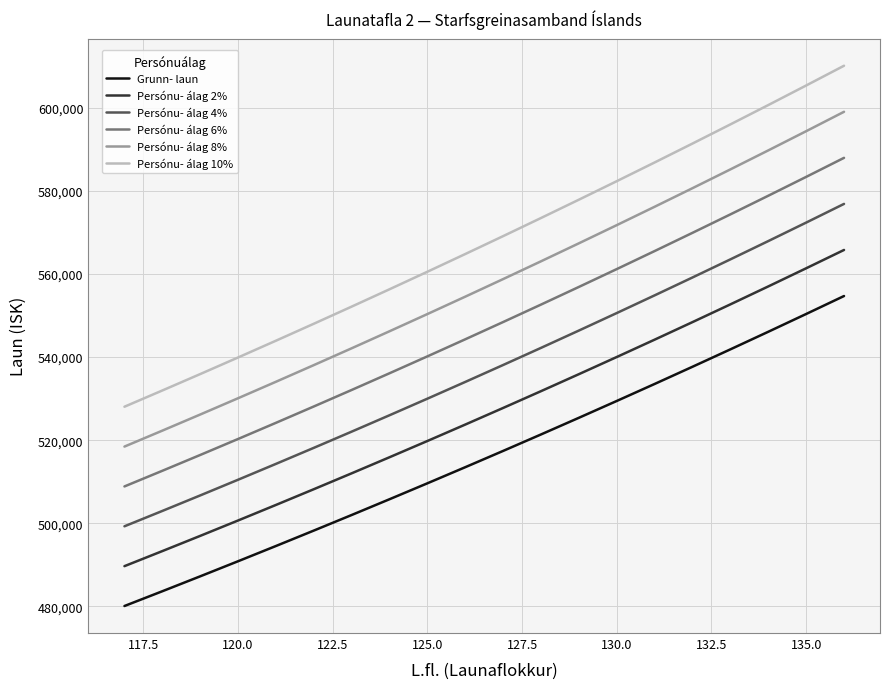

List the series in order of their peak value, highest first.

Persónu- álag 10%, Persónu- álag 8%, Persónu- álag 6%, Persónu- álag 4%, Persónu- álag 2%, Grunn- laun